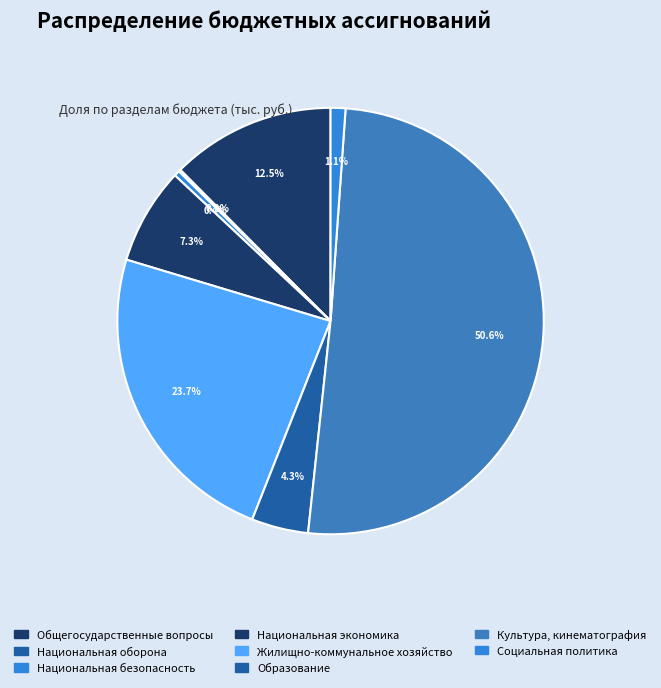

To the nearest percent, what is the average slice percentage?

12%